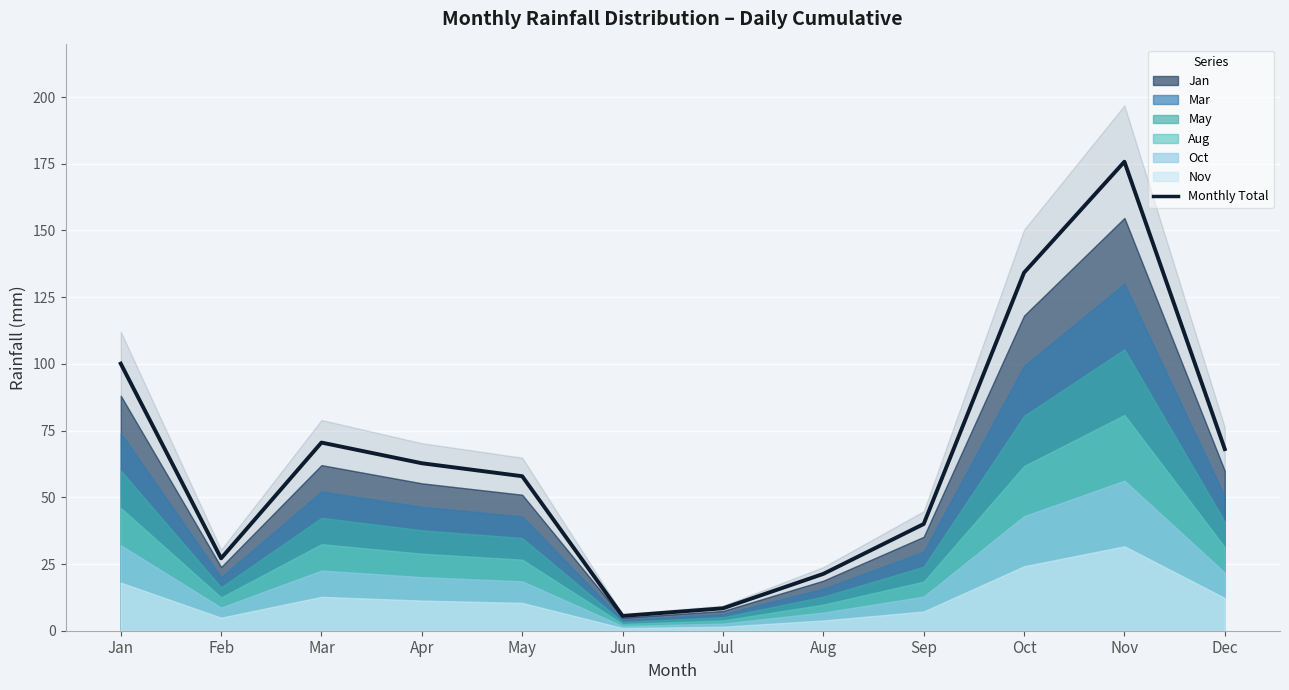

What is the change in value from Apr to Oct?

+71.4